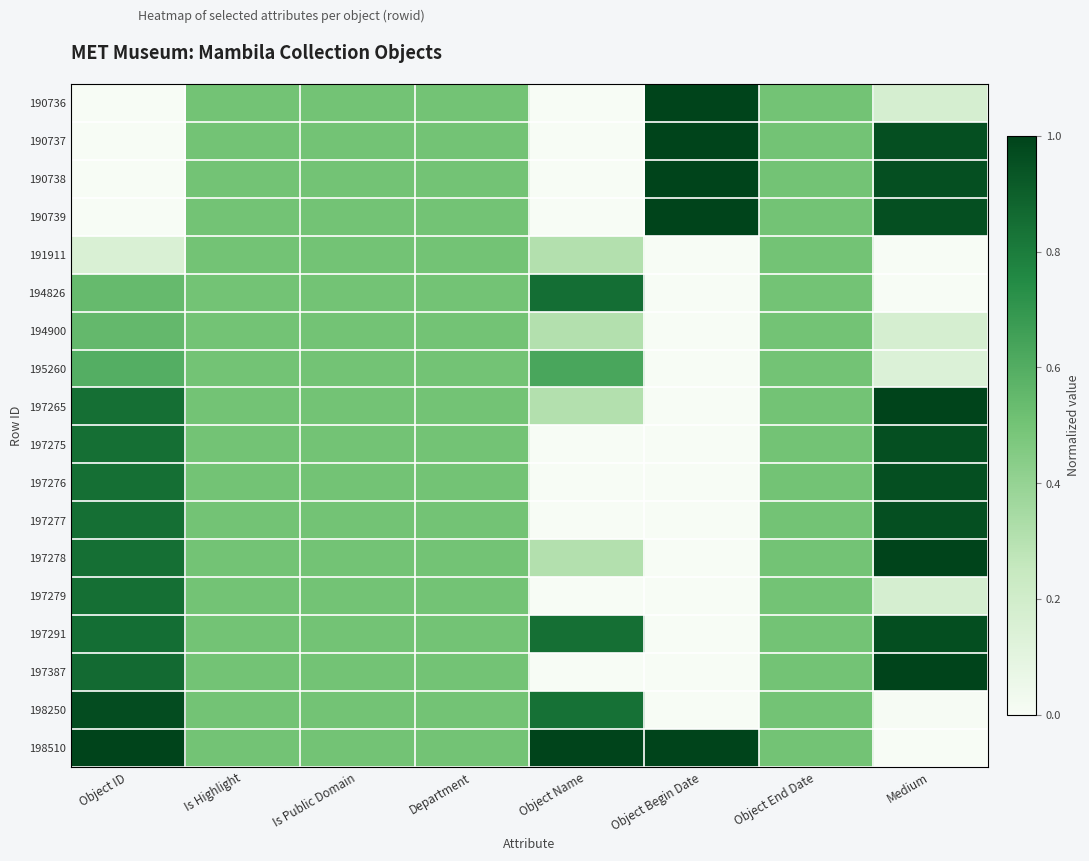

Reading right to left, what are all the values shown in this chart?

190736: Medium=0.2	Object End Date=0.5	Object Begin Date=1.0	Object Name=0.0	Department=0.5	Is Public Domain=0.5	Is Highlight=0.5	Object ID=0.0
190737: Medium=1.0	Object End Date=0.5	Object Begin Date=1.0	Object Name=0.0	Department=0.5	Is Public Domain=0.5	Is Highlight=0.5	Object ID=0.0
190738: Medium=1.0	Object End Date=0.5	Object Begin Date=1.0	Object Name=0.0	Department=0.5	Is Public Domain=0.5	Is Highlight=0.5	Object ID=0.0
190739: Medium=1.0	Object End Date=0.5	Object Begin Date=1.0	Object Name=0.0	Department=0.5	Is Public Domain=0.5	Is Highlight=0.5	Object ID=0.0
191911: Medium=0.0	Object End Date=0.5	Object Begin Date=0.0	Object Name=0.3	Department=0.5	Is Public Domain=0.5	Is Highlight=0.5	Object ID=0.2
194826: Medium=0.0	Object End Date=0.5	Object Begin Date=0.0	Object Name=0.9	Department=0.5	Is Public Domain=0.5	Is Highlight=0.5	Object ID=0.5
194900: Medium=0.2	Object End Date=0.5	Object Begin Date=0.0	Object Name=0.3	Department=0.5	Is Public Domain=0.5	Is Highlight=0.5	Object ID=0.5
195260: Medium=0.1	Object End Date=0.5	Object Begin Date=0.0	Object Name=0.6	Department=0.5	Is Public Domain=0.5	Is Highlight=0.5	Object ID=0.6
197265: Medium=1.0	Object End Date=0.5	Object Begin Date=0.0	Object Name=0.3	Department=0.5	Is Public Domain=0.5	Is Highlight=0.5	Object ID=0.8
197275: Medium=1.0	Object End Date=0.5	Object Begin Date=0.0	Object Name=0.0	Department=0.5	Is Public Domain=0.5	Is Highlight=0.5	Object ID=0.8
197276: Medium=1.0	Object End Date=0.5	Object Begin Date=0.0	Object Name=0.0	Department=0.5	Is Public Domain=0.5	Is Highlight=0.5	Object ID=0.8
197277: Medium=1.0	Object End Date=0.5	Object Begin Date=0.0	Object Name=0.0	Department=0.5	Is Public Domain=0.5	Is Highlight=0.5	Object ID=0.8
197278: Medium=1.0	Object End Date=0.5	Object Begin Date=0.0	Object Name=0.3	Department=0.5	Is Public Domain=0.5	Is Highlight=0.5	Object ID=0.8
197279: Medium=0.2	Object End Date=0.5	Object Begin Date=0.0	Object Name=0.0	Department=0.5	Is Public Domain=0.5	Is Highlight=0.5	Object ID=0.8
197291: Medium=1.0	Object End Date=0.5	Object Begin Date=0.0	Object Name=0.8	Department=0.5	Is Public Domain=0.5	Is Highlight=0.5	Object ID=0.8
197387: Medium=1.0	Object End Date=0.5	Object Begin Date=0.0	Object Name=0.0	Department=0.5	Is Public Domain=0.5	Is Highlight=0.5	Object ID=0.9
198250: Medium=0.0	Object End Date=0.5	Object Begin Date=0.0	Object Name=0.8	Department=0.5	Is Public Domain=0.5	Is Highlight=0.5	Object ID=1.0
198510: Medium=0.0	Object End Date=0.5	Object Begin Date=1.0	Object Name=1.0	Department=0.5	Is Public Domain=0.5	Is Highlight=0.5	Object ID=1.0